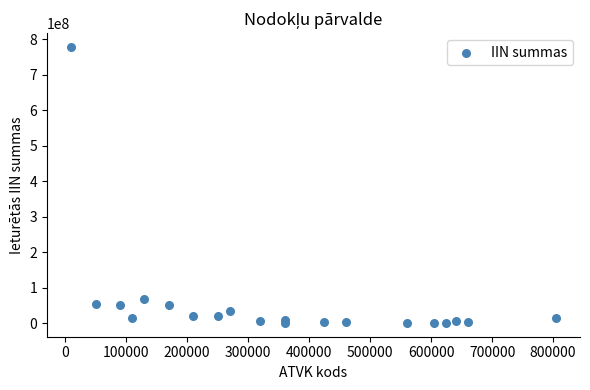

What Y value in the scatter plot is closest to 389366185?

66941646.1